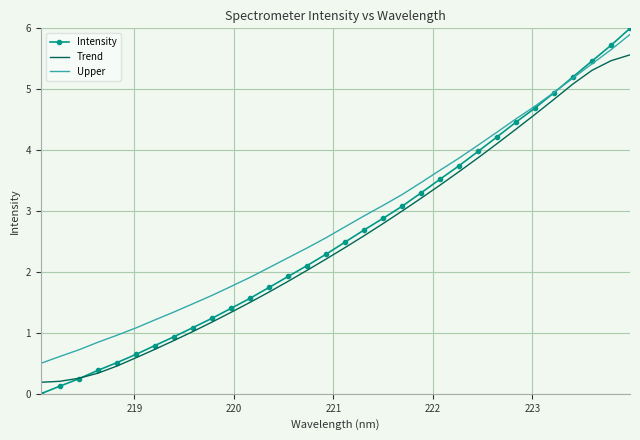

True or false: Upper has more than 1 points higher than both neighbors.

False